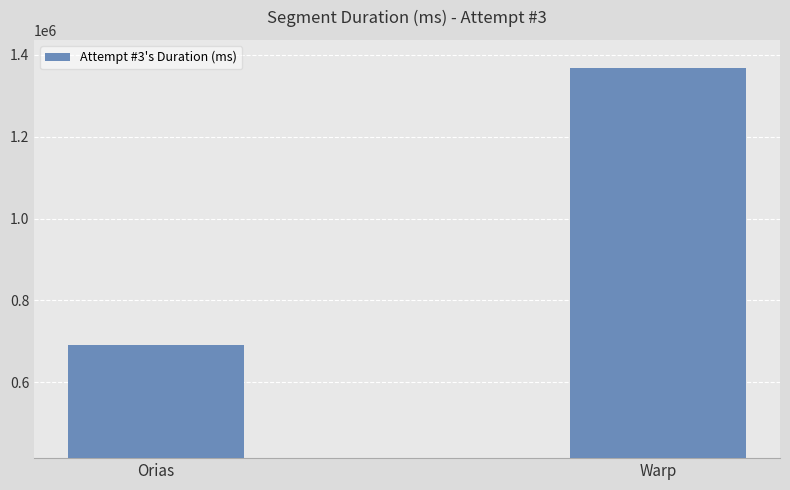

List the labels in order of value, largest first.

Warp, Orias